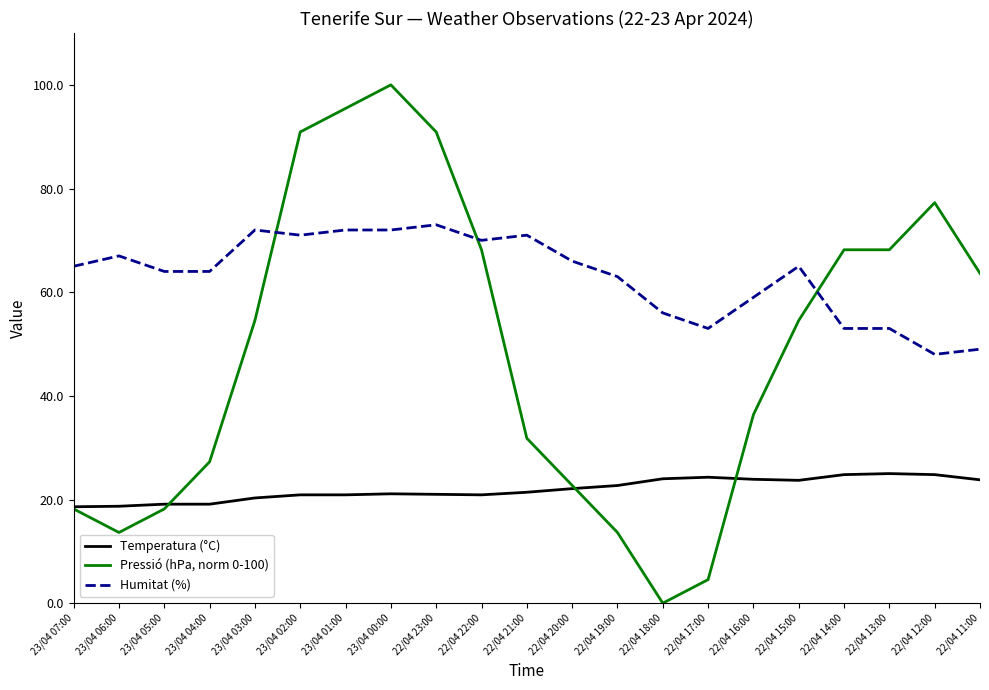

What is the difference between the Humitat (%) values at 23/04 04:00 and 22/04 12:00?

16.0